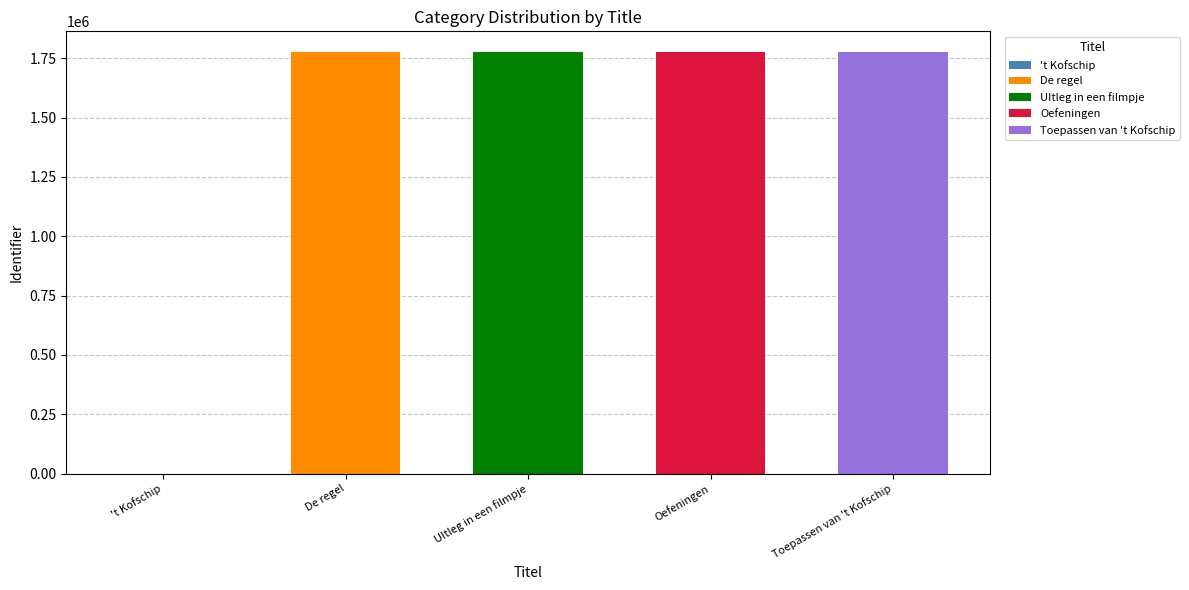

Between De regel and 't Kofschip, which is larger?

De regel